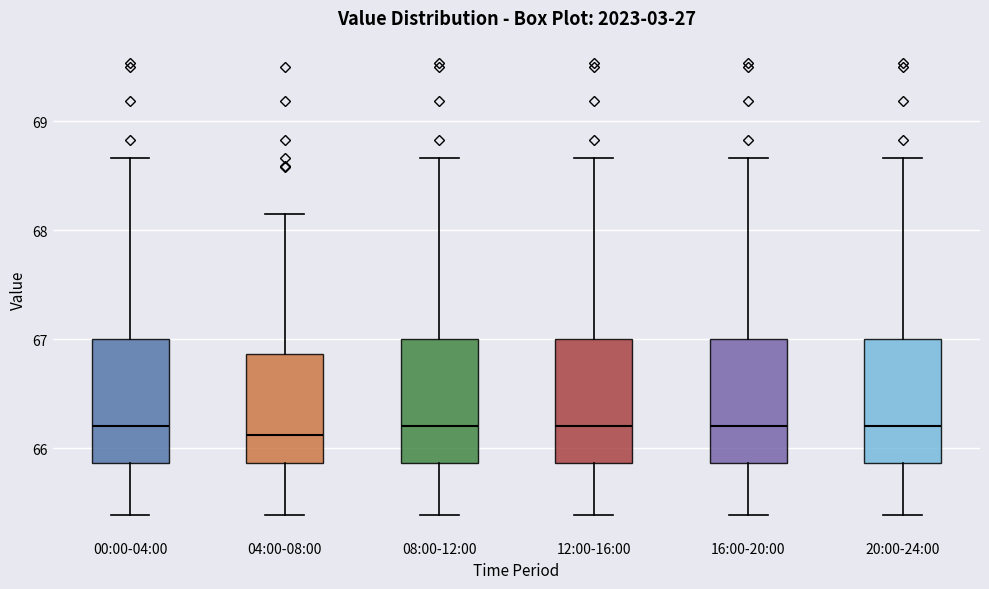

Reading left to right, transcribe this box plot: for each box, give where its median line is, the range the box spans, and where its two whiskers end, as read against the y-axis. The values are not printed on the chart, so give them approximately, as read against the axis.

00:00-04:00: median 66.2, box 65.9 to 67.0, whiskers 65.4 to 68.7
04:00-08:00: median 66.1, box 65.9 to 66.9, whiskers 65.4 to 68.2
08:00-12:00: median 66.2, box 65.9 to 67.0, whiskers 65.4 to 68.7
12:00-16:00: median 66.2, box 65.9 to 67.0, whiskers 65.4 to 68.7
16:00-20:00: median 66.2, box 65.9 to 67.0, whiskers 65.4 to 68.7
20:00-24:00: median 66.2, box 65.9 to 67.0, whiskers 65.4 to 68.7